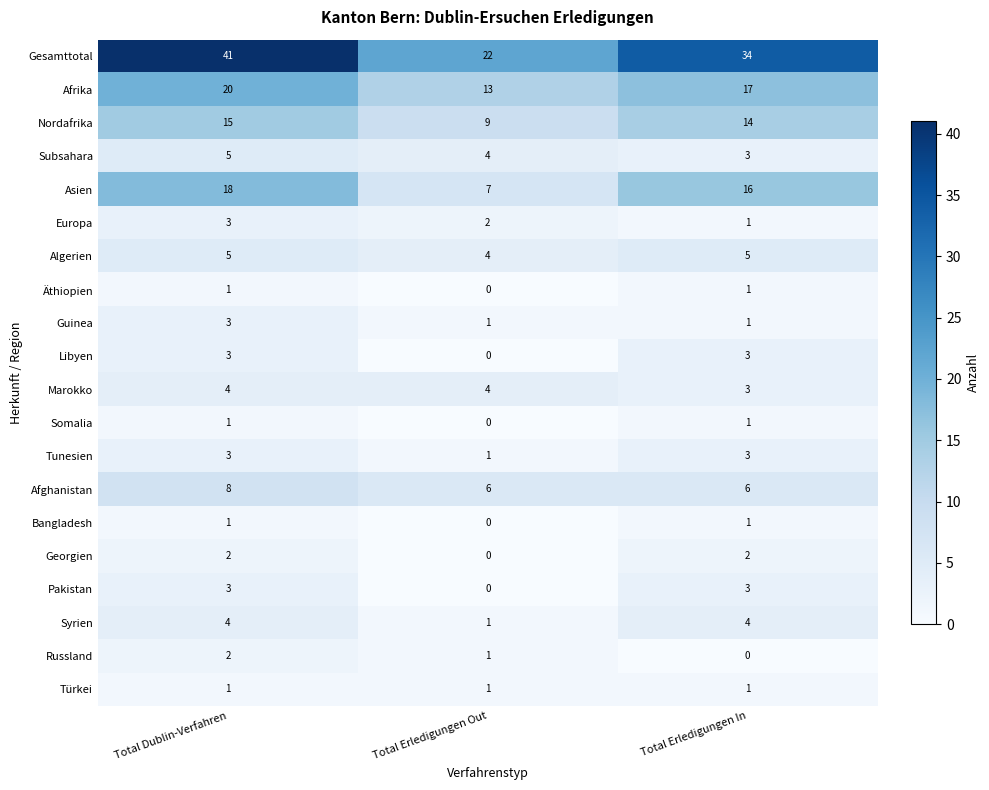

What is the approximate value of Asien at Total Erledigungen Out, to the nearest 5?

5